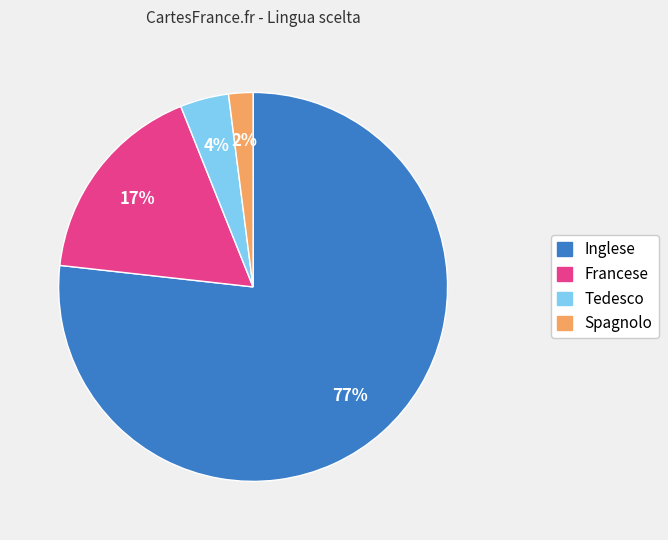

Between Francese and Tedesco, which is larger?

Francese